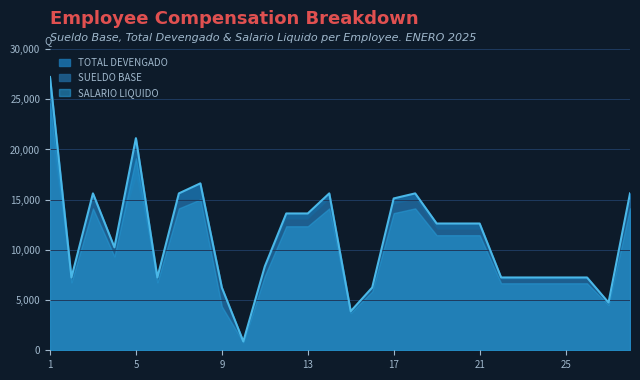

Which category has the lowest value across all series?

10